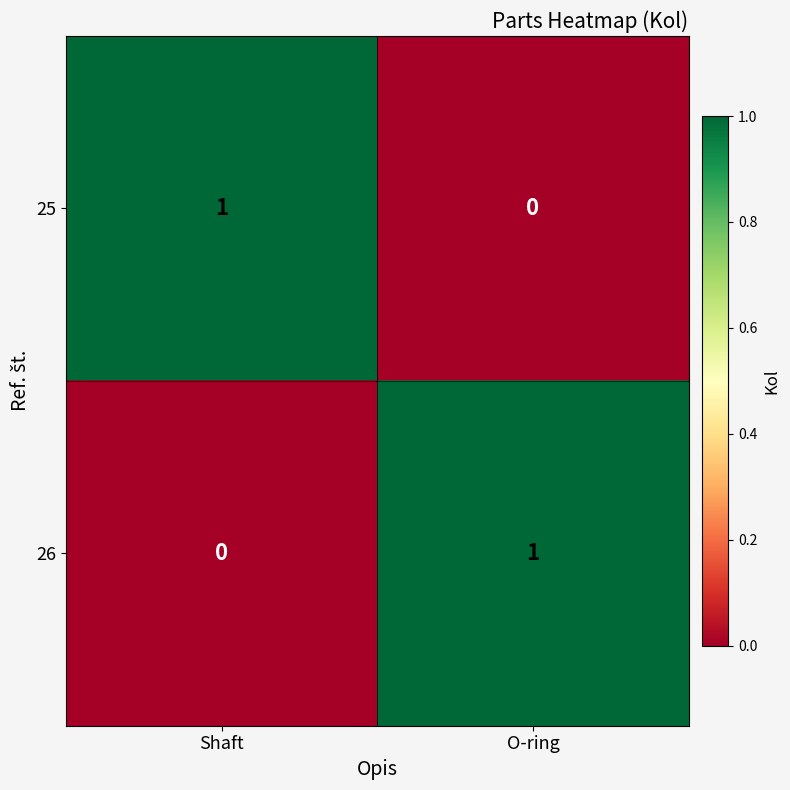

What is the maximum value shown in the chart?

1